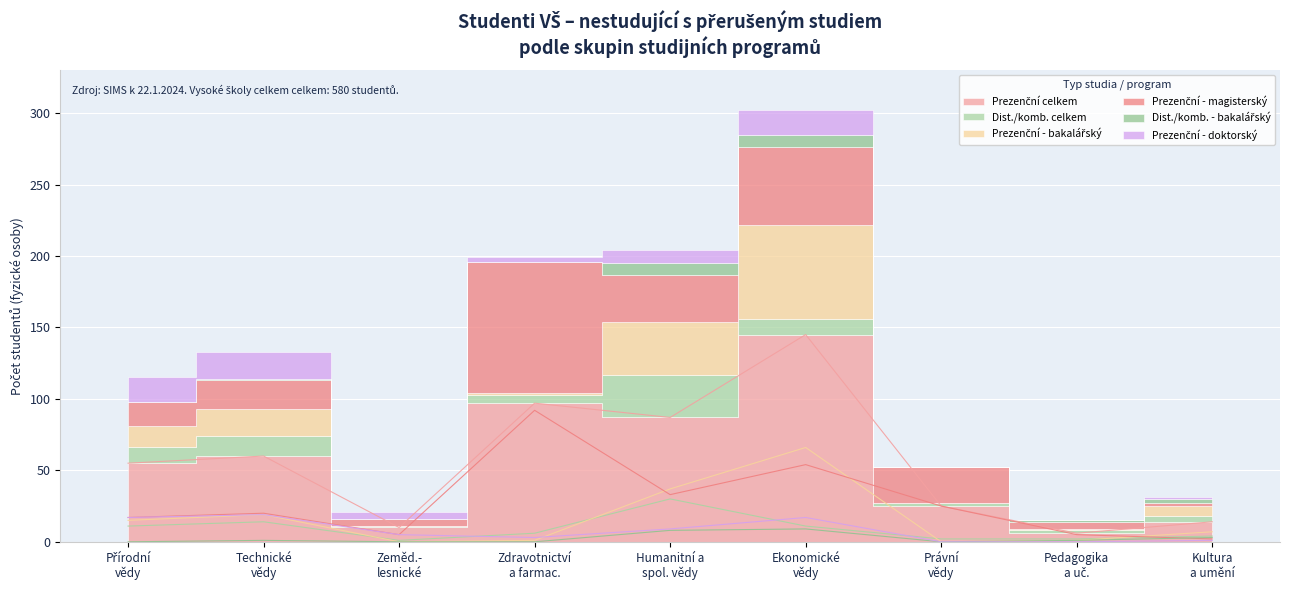

Where does the Prezenční celkem series first go above 55?

Technické vědy